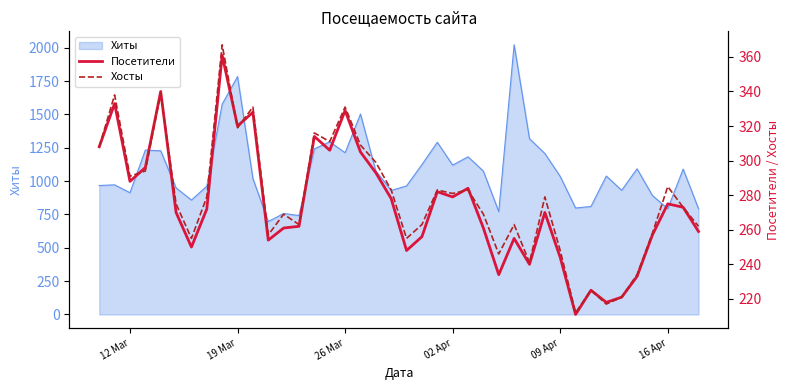

How many categories are shown in the chart?

40